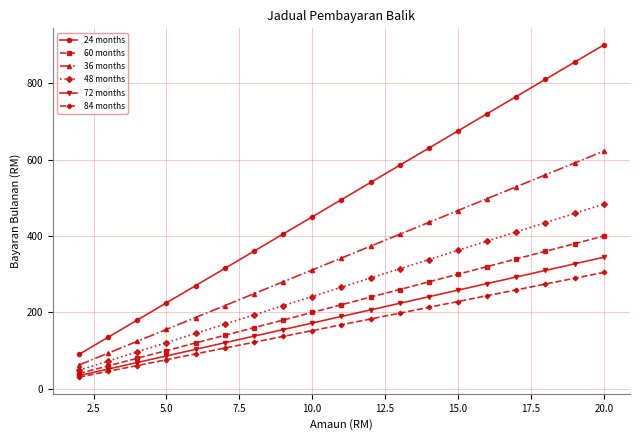

List the series in order of their peak value, highest first.

24 months, 36 months, 48 months, 60 months, 72 months, 84 months